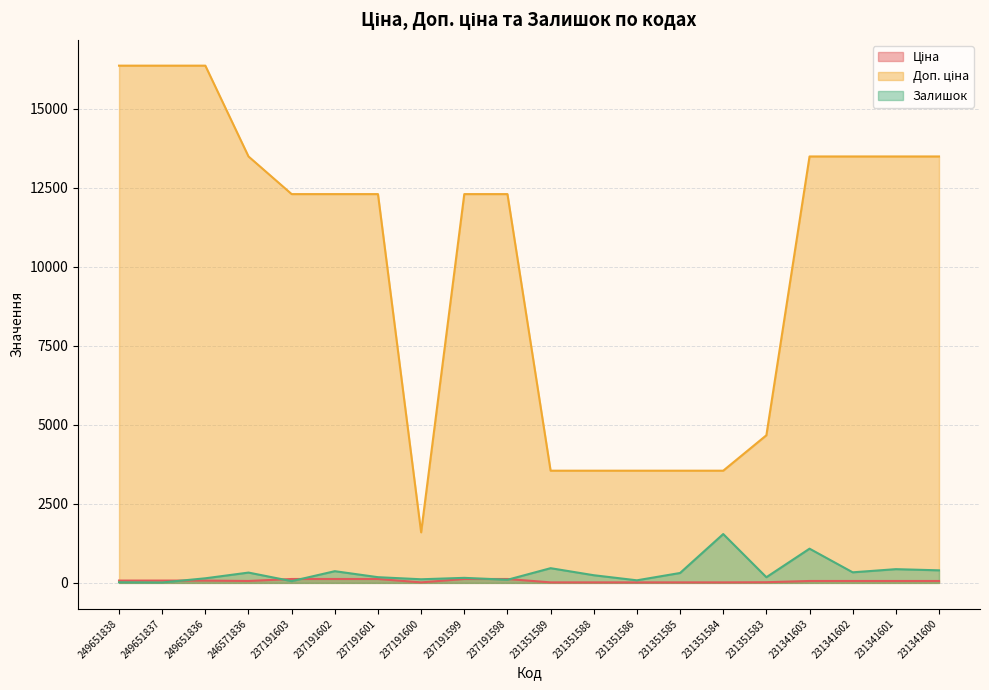

True or false: Доп. ціна and Залишок cross at least once.

False